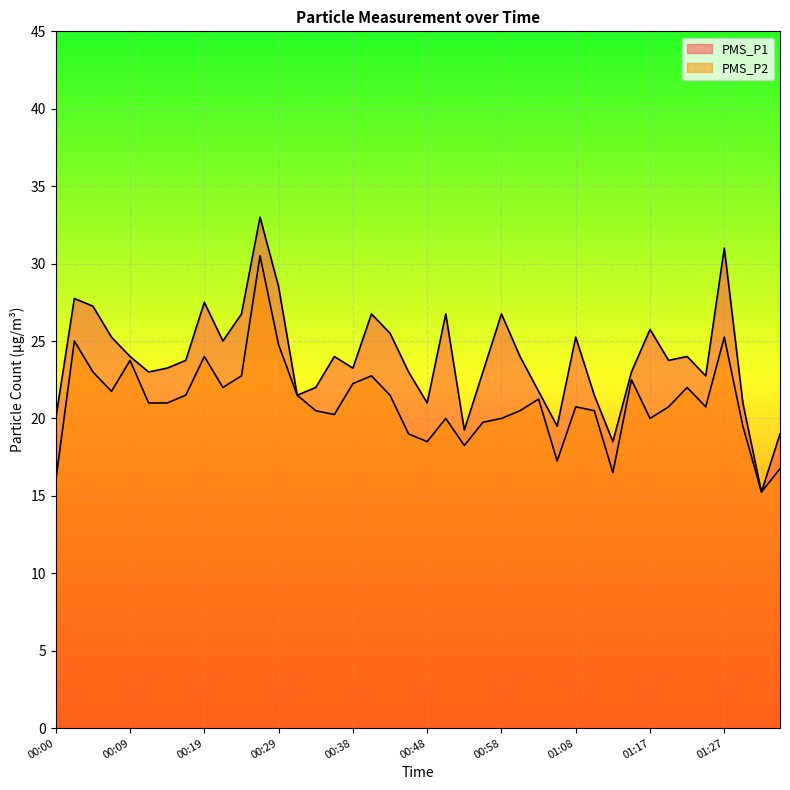

What is the highest value of the PMS_P2 series?

30.5